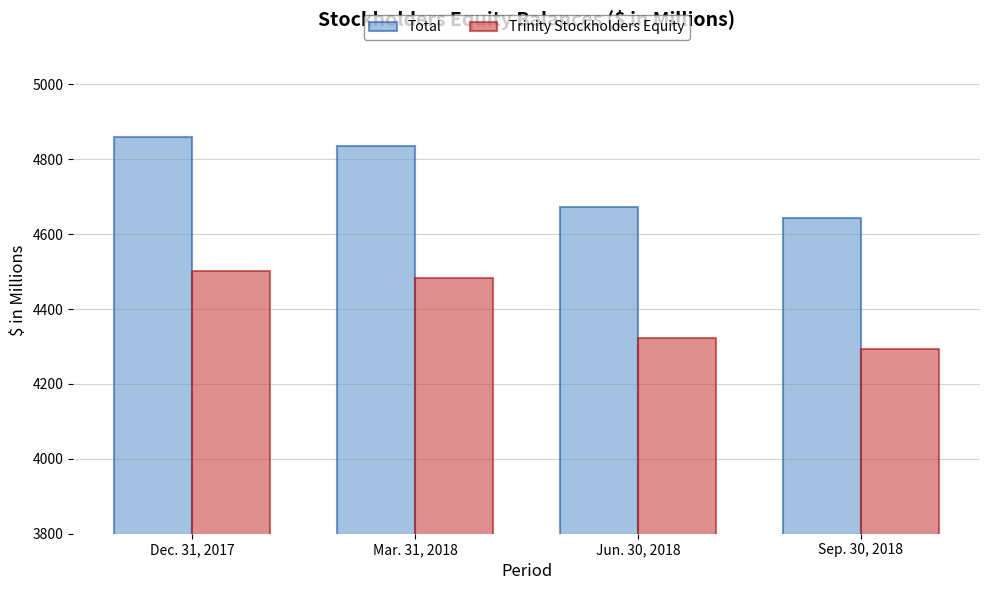

Is it true that Total equals 4643.4 at Sep. 30, 2018?

True